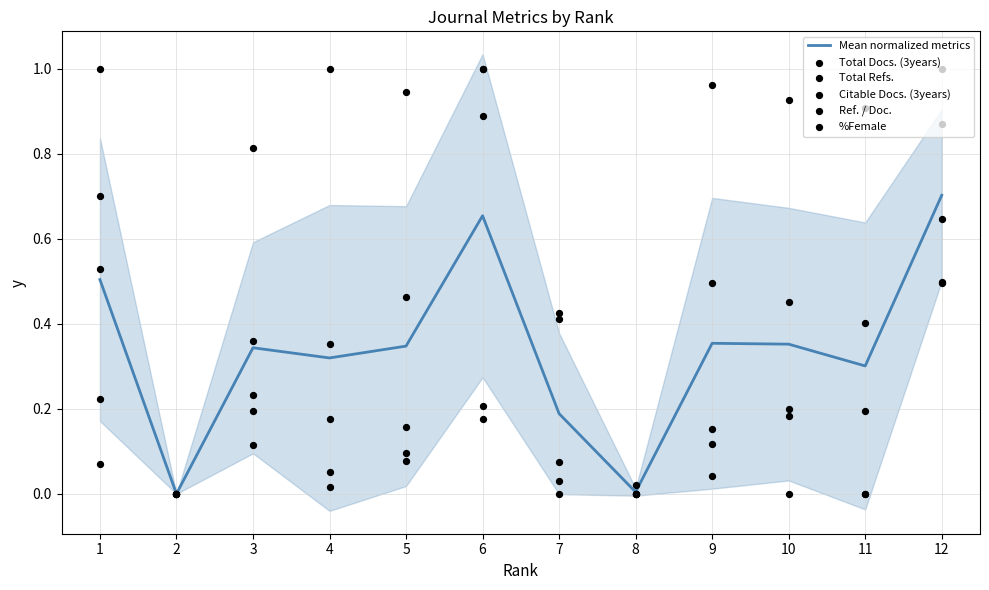

What are all the series names shown in the legend?

Mean normalized metrics, Total Docs. (3years), Total Refs., Citable Docs. (3years), Ref. / Doc., %Female